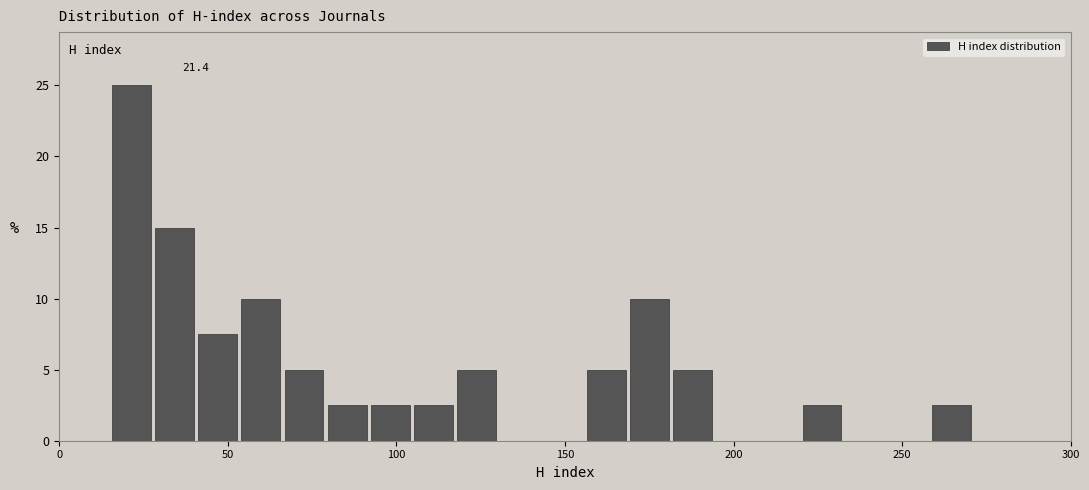

Around what value on the x-axis is the tallest bar? Give the approximate position of its centre, as read against the axis.

20